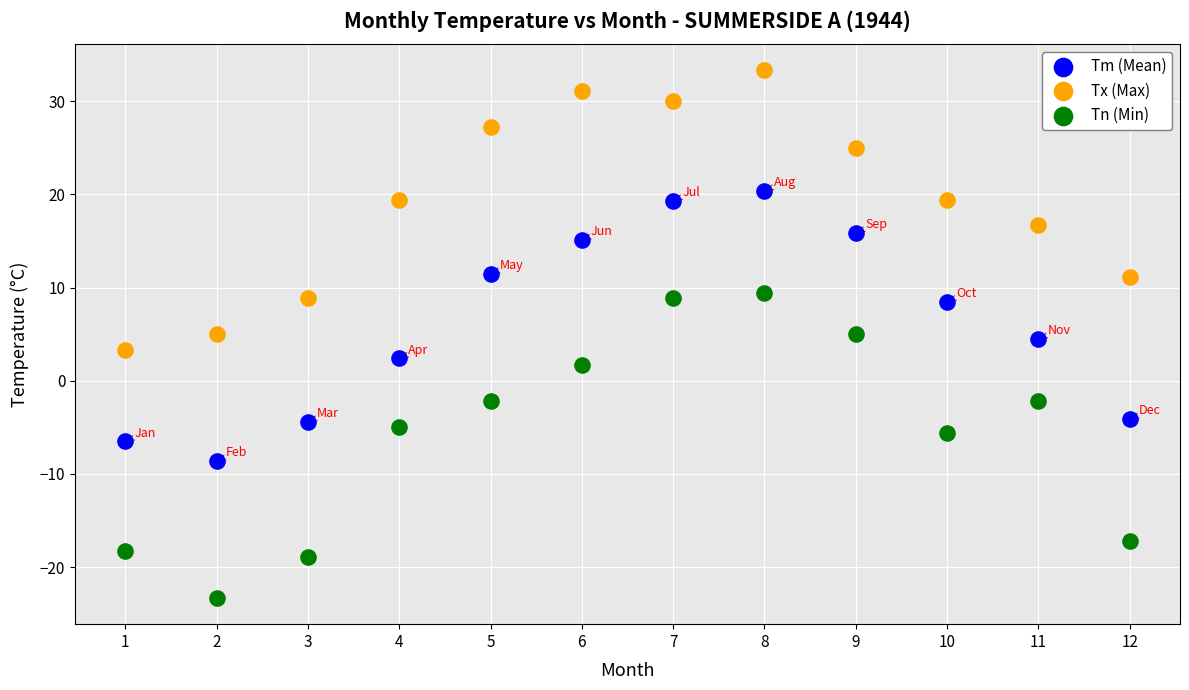

Across all data points, what is the range of Y values (max minus min)?

56.6